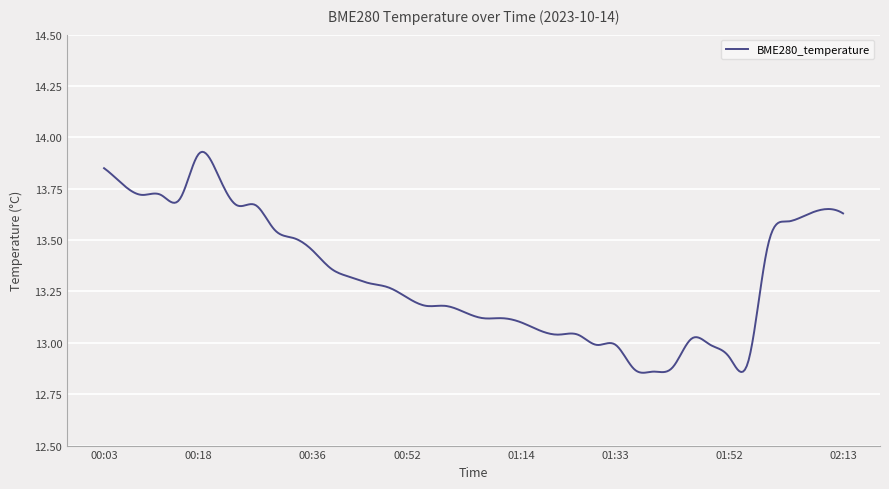

What is the difference between the maximum and minimum values?

1.1